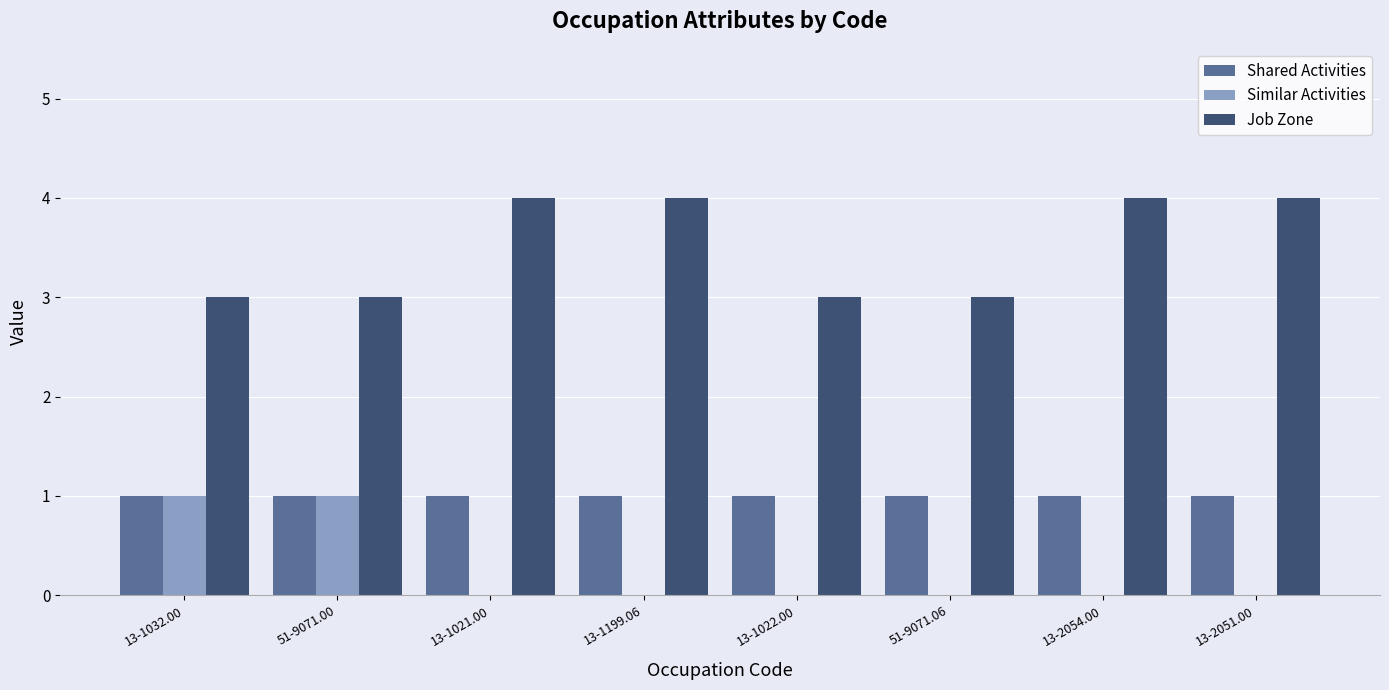

The value of Similar Activities at 13-1032.00 is 1. True or false?

True